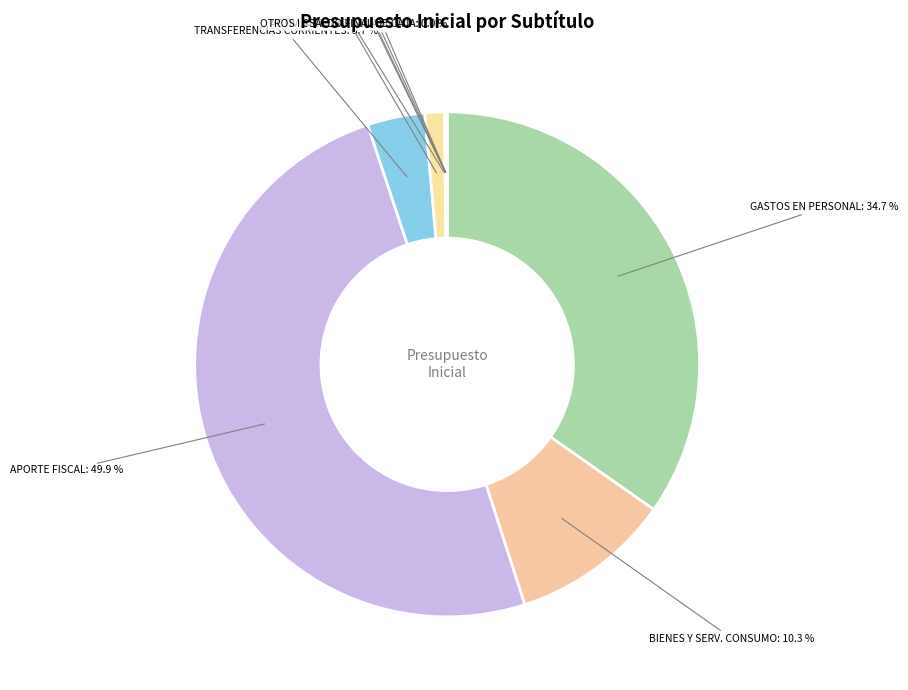

Which slice is the smallest?

PRESTACIONES DE SEGURIDAD SOCIAL